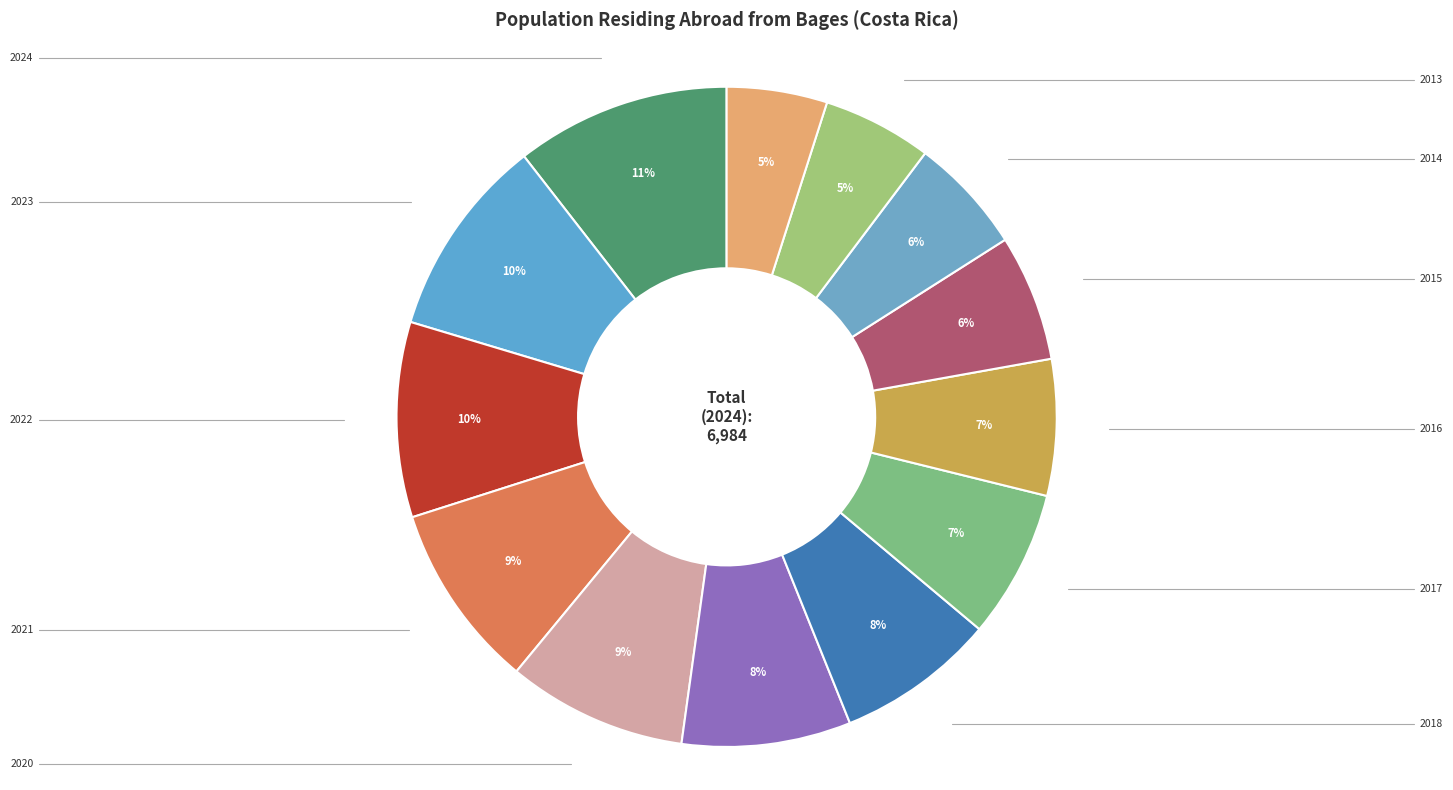

How many segments does this pie chart have?

13